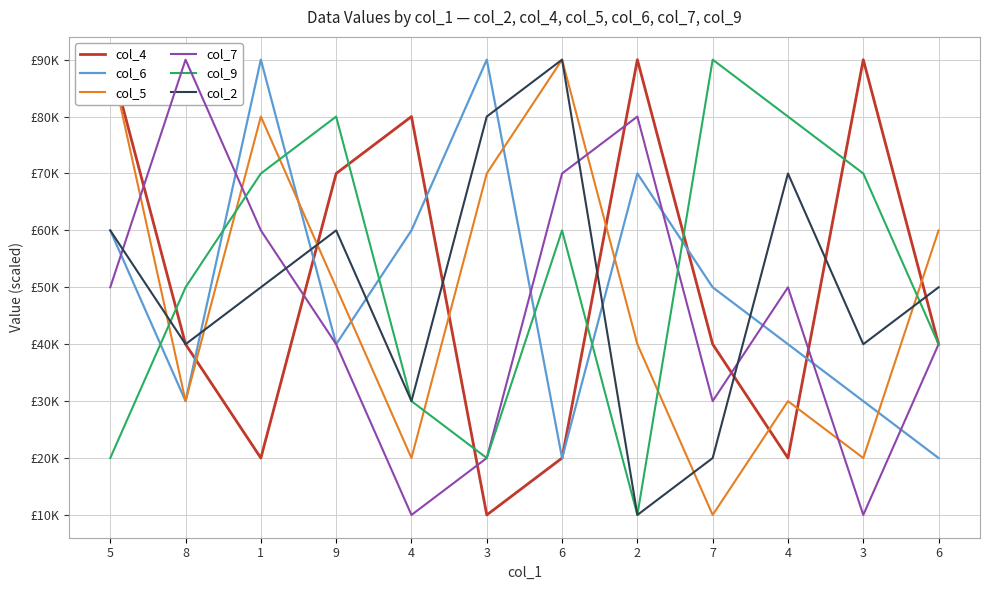

Count the col_5 values in the range 30000 to 80000.

7